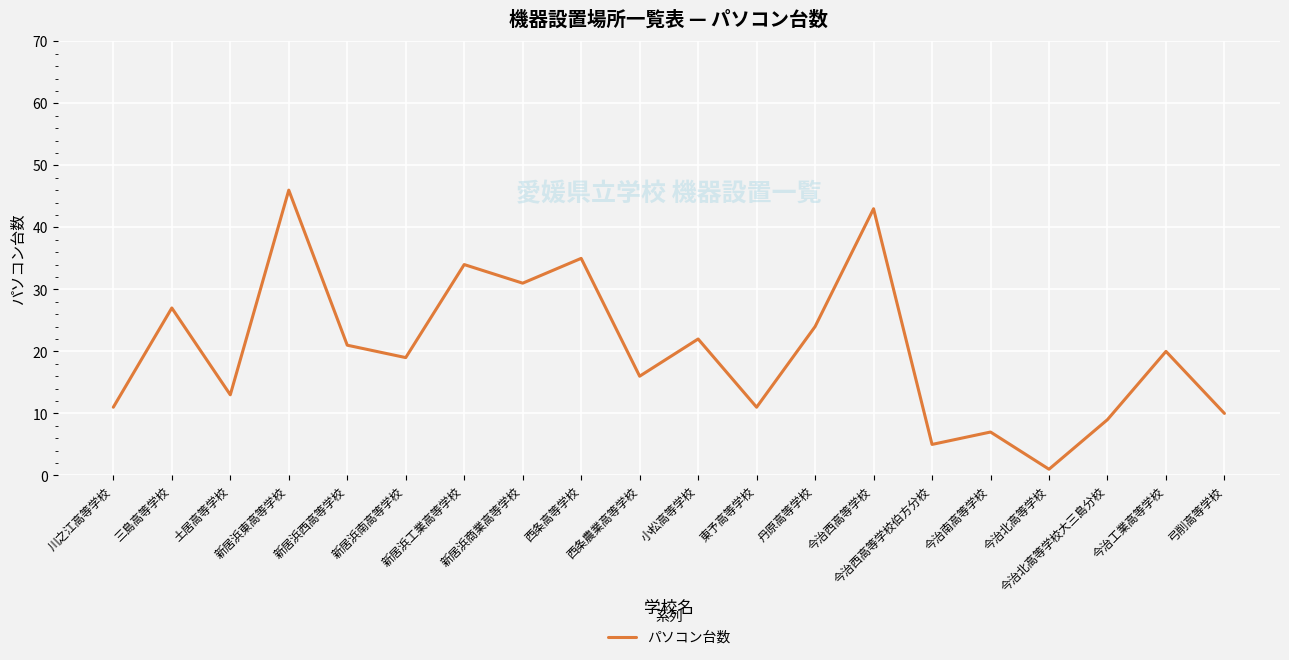

What is the maximum value shown in the chart?

46